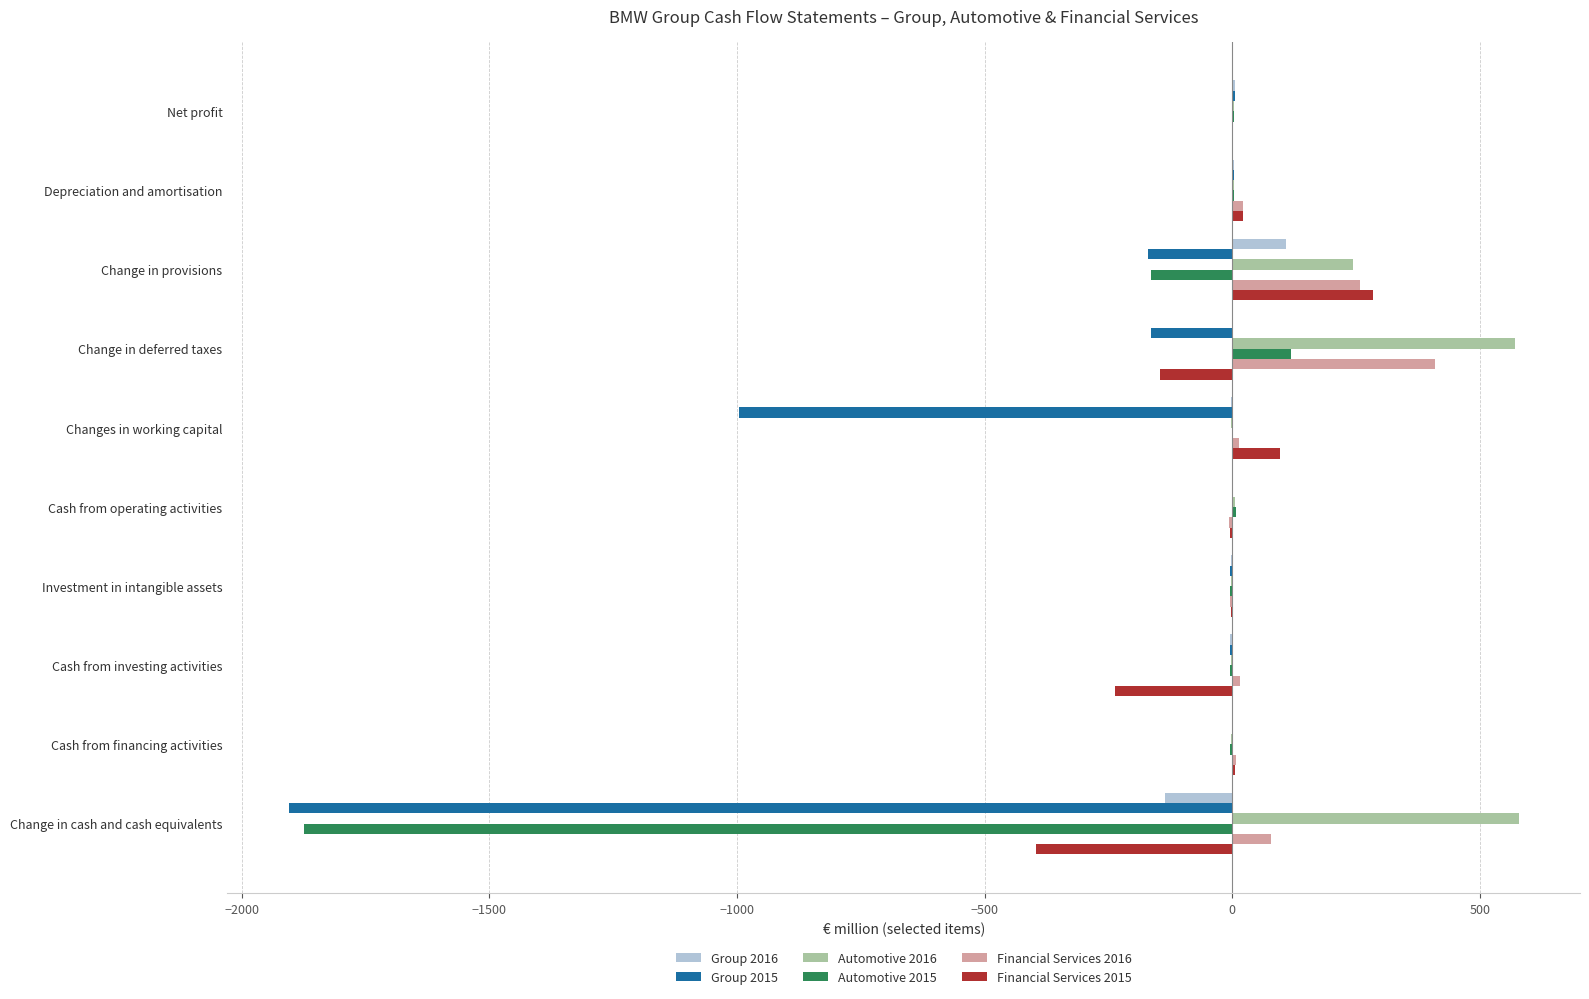

The value of Financial Services 2015 at Change in deferred taxes is -146.0. True or false?

True